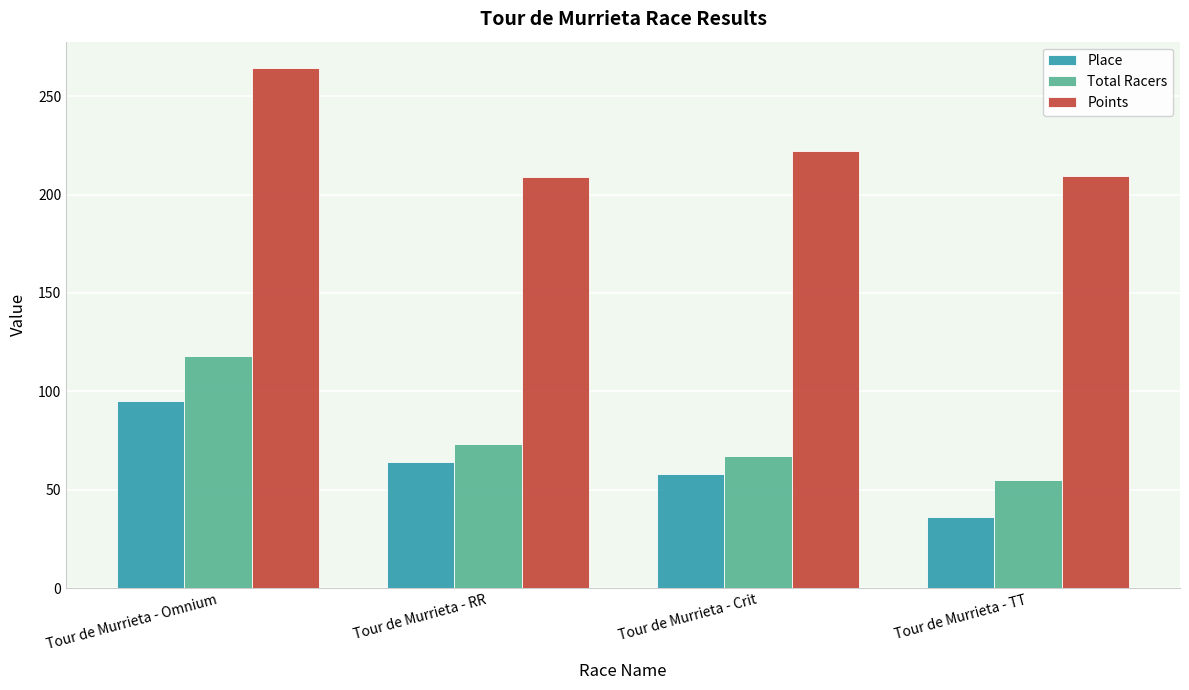

What is the maximum value for Total Racers?

118.0